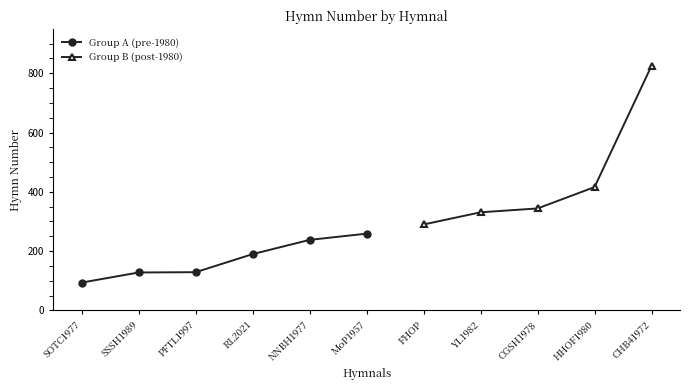

What value does the data have at YL1982?

331